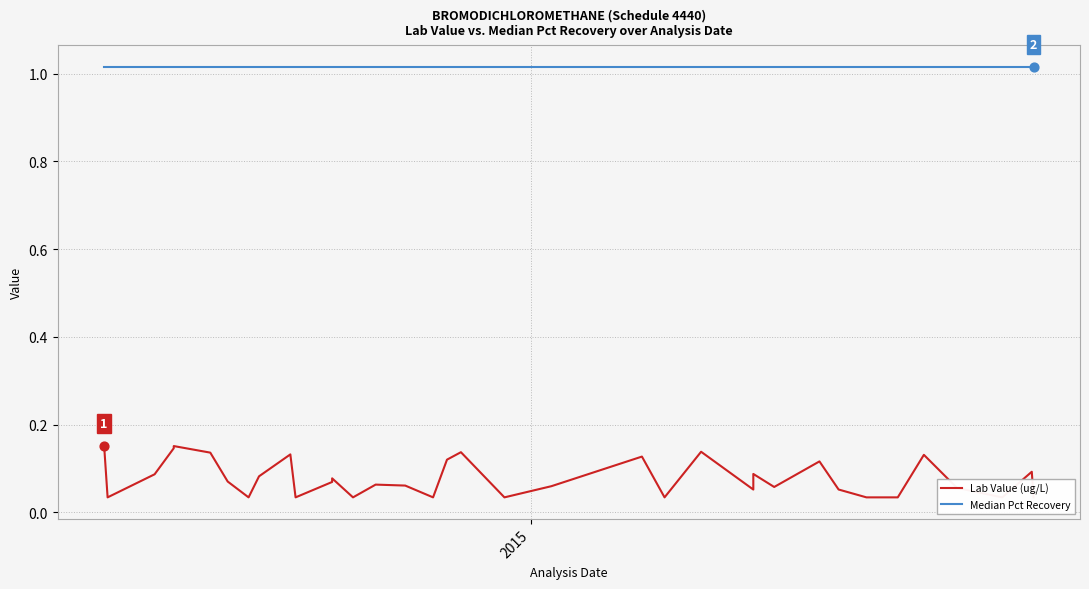

Which series has the widest spread of Y values?

Lab Value (ug/L)